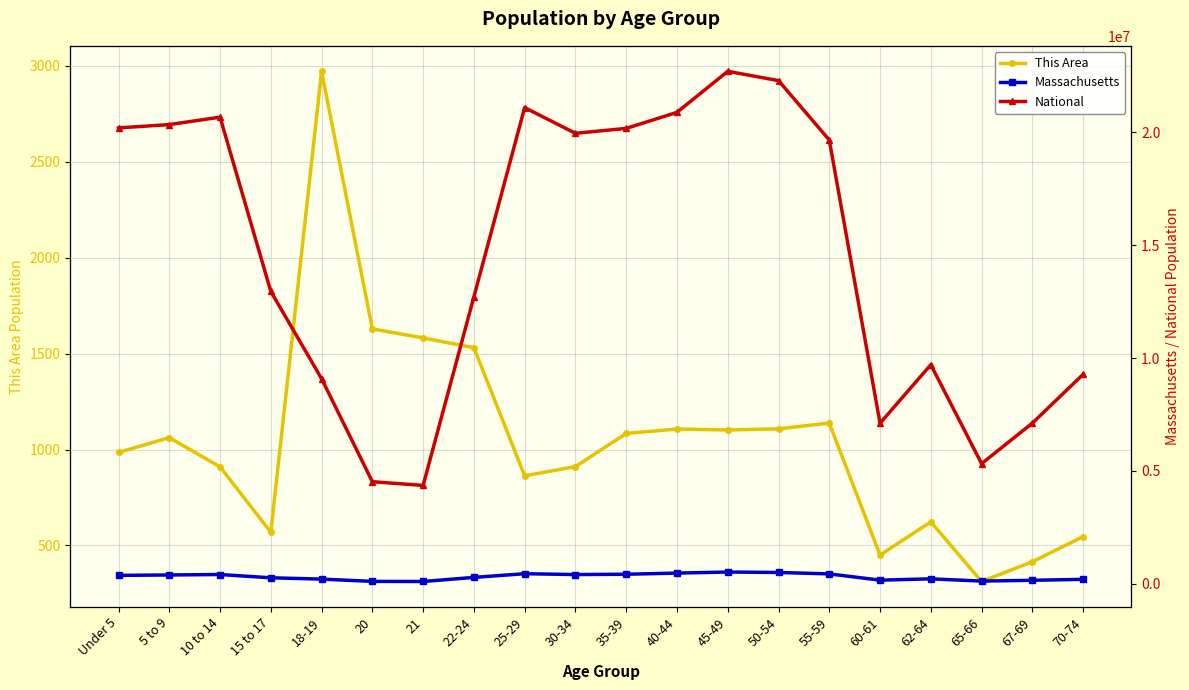

What is the label of the 7th point from the left?

21